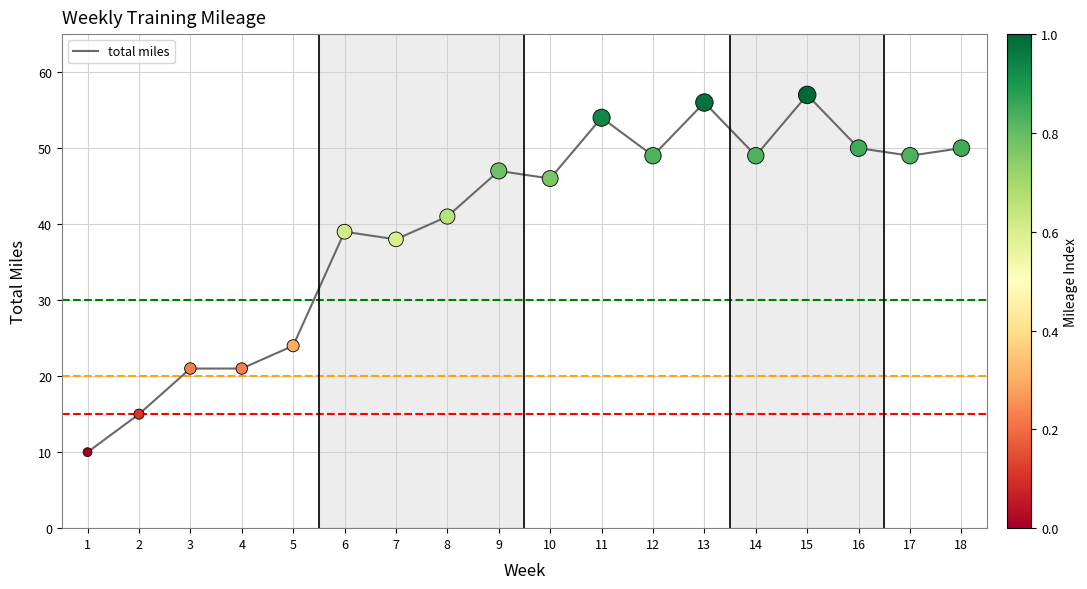

Which has a higher value, 18 or 10?

18